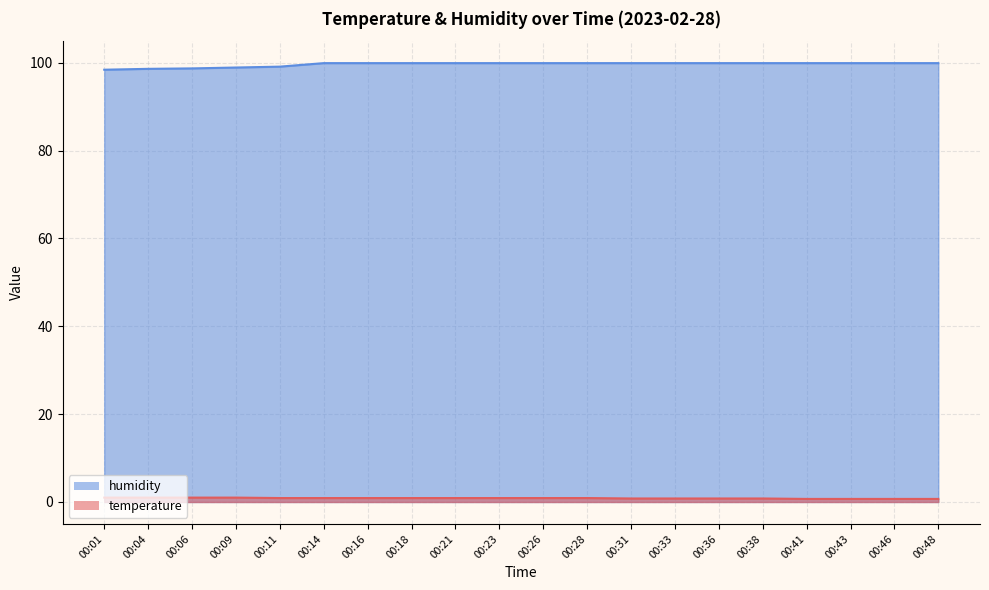

What is the sum of the temperature values at 00:28 and 00:31?

1.7